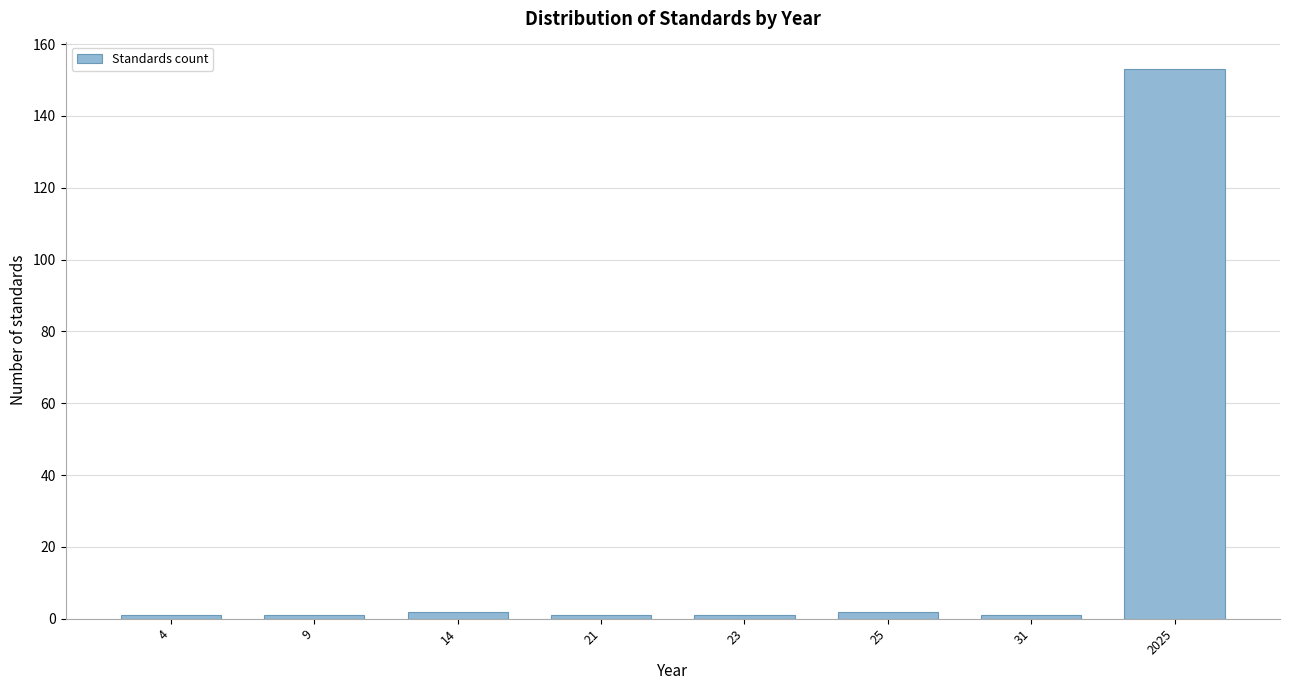

Reading left to right, what are all the values shown in this chart?

1	1	2	1	1	2	1	153